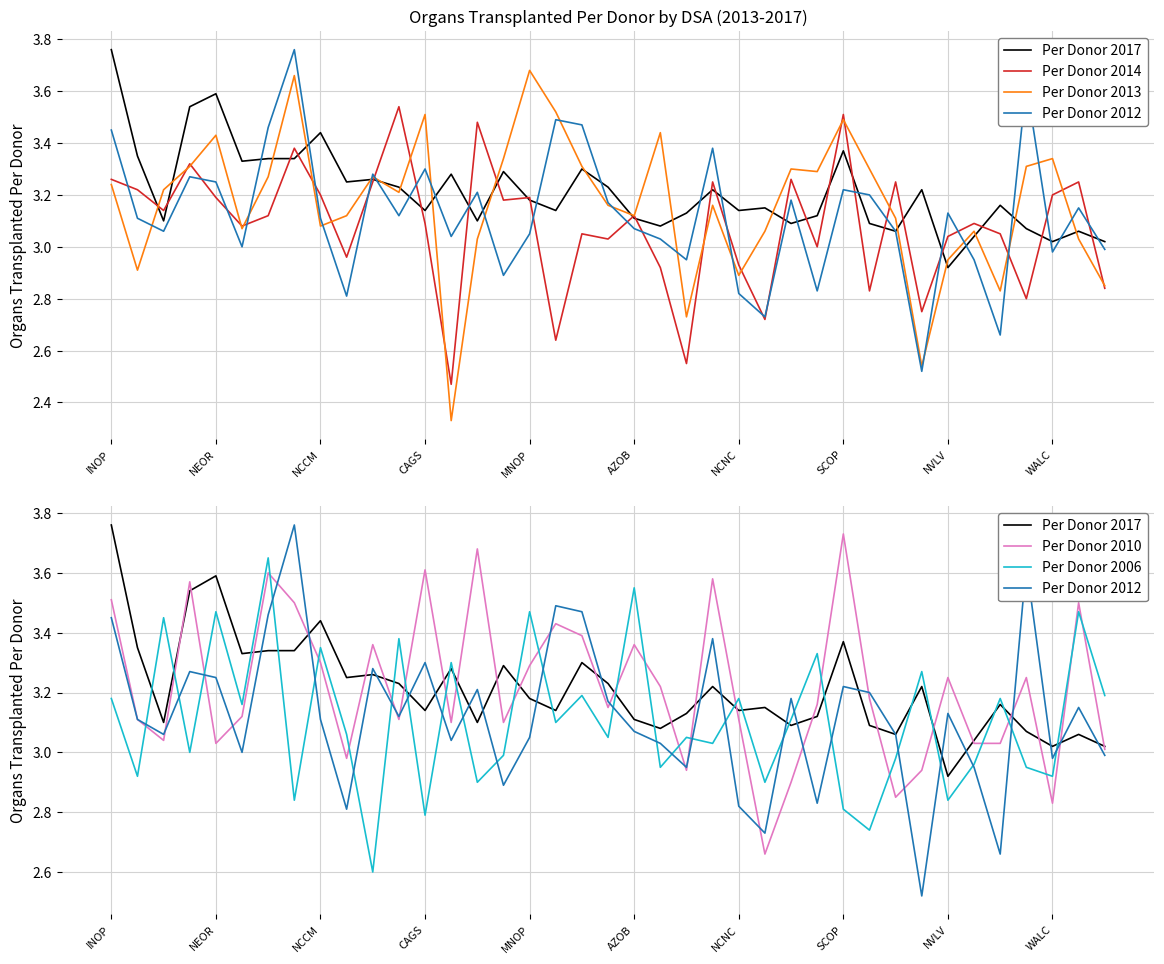

The Per Donor 2017 series shows 3.1 at 14. True or false?

True